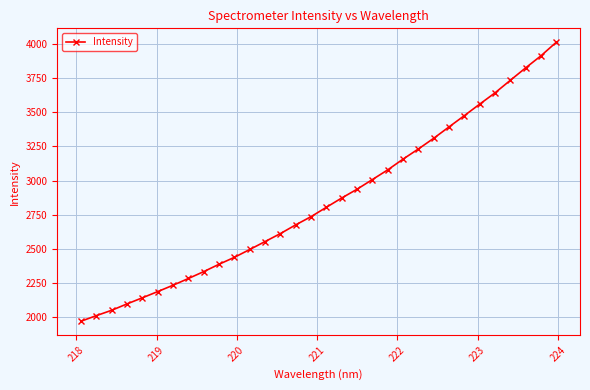

How many lines are shown in the chart?

1